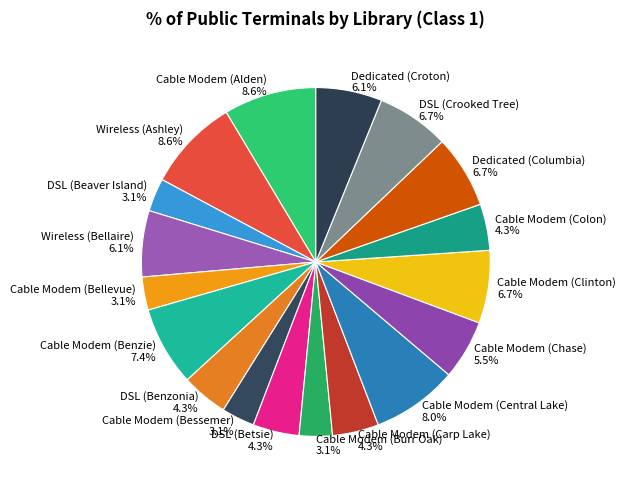

To the nearest percent, what percentage of the pie is Cable Modem (Colon)?

4%